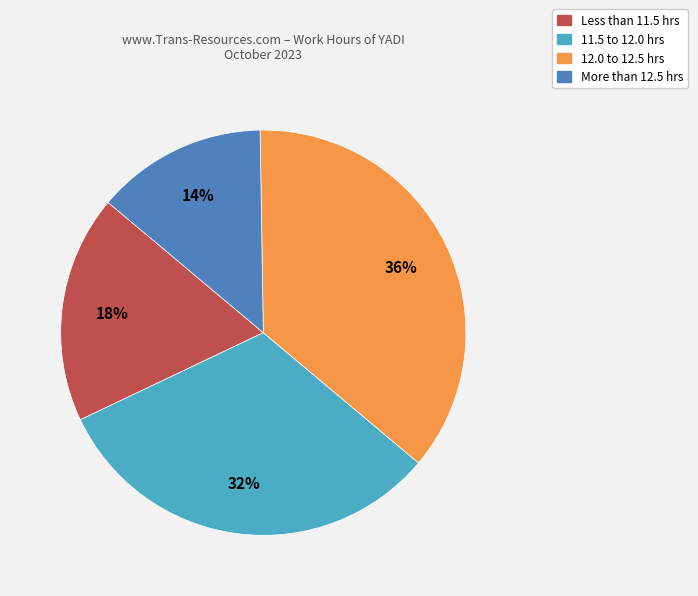

Does any single category account for the majority?

No